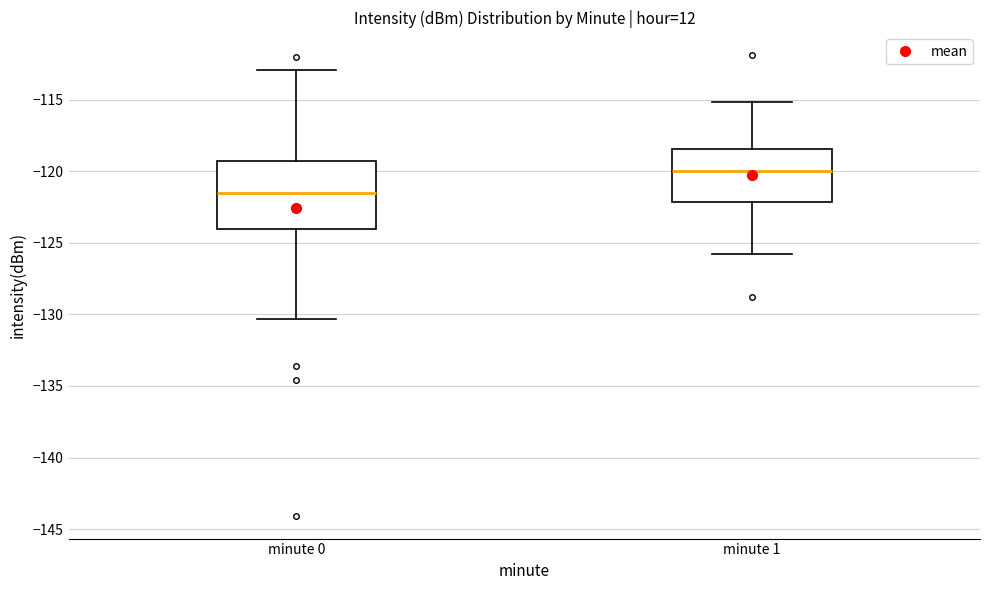

Which box has the lowest median line?

minute 0